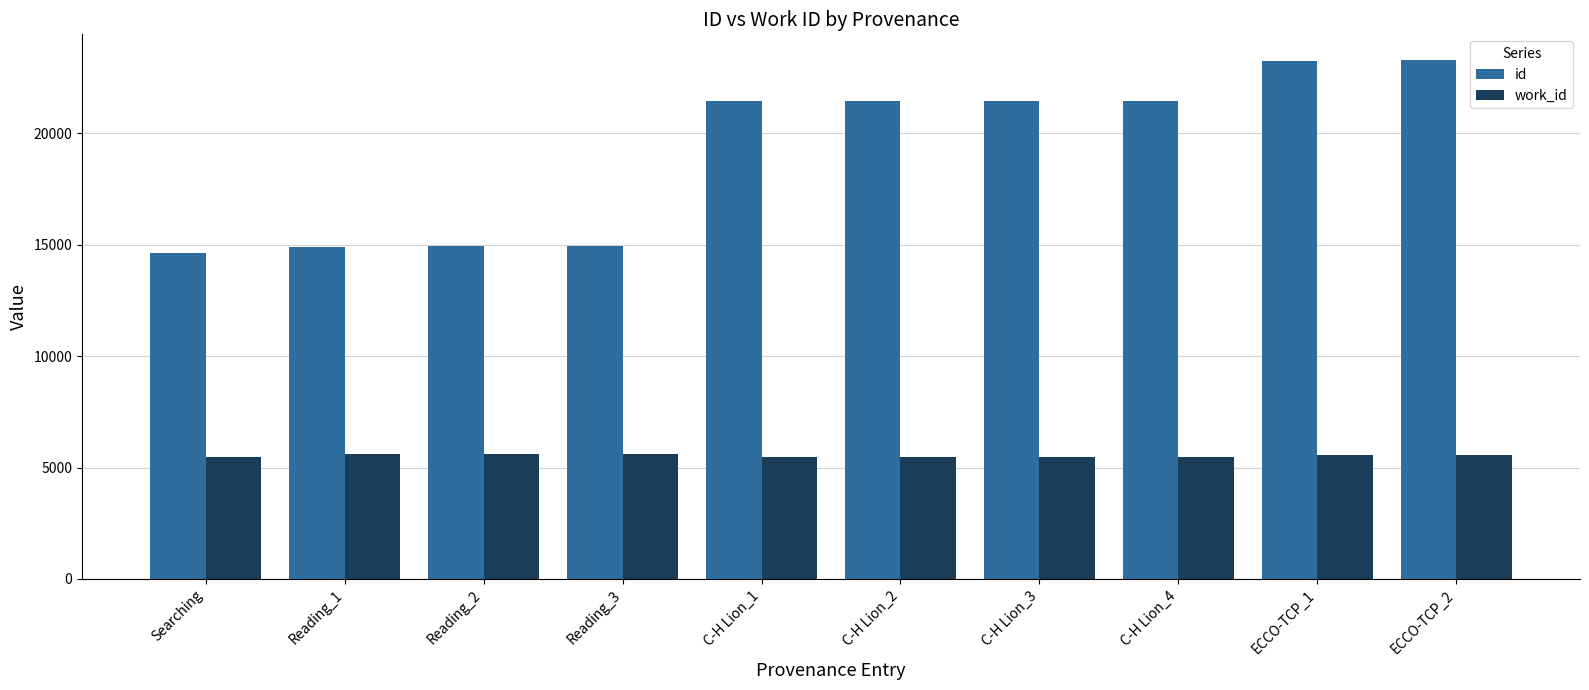

Rank the series by their maximum value, from highest to lowest.

id, work_id